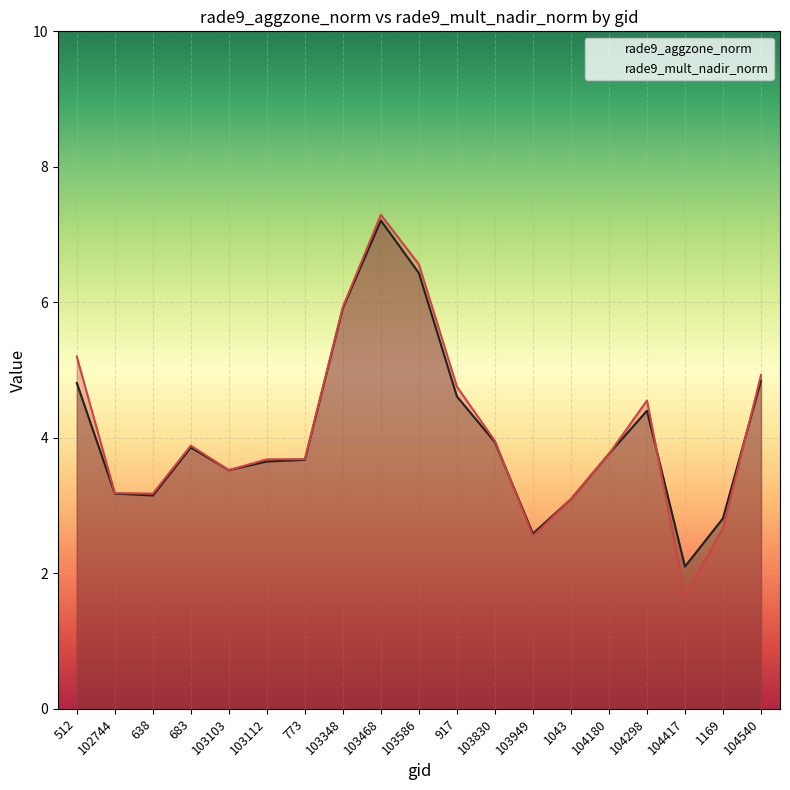

What is the lowest value of the rade9_mult_nadir_norm series?

1.7